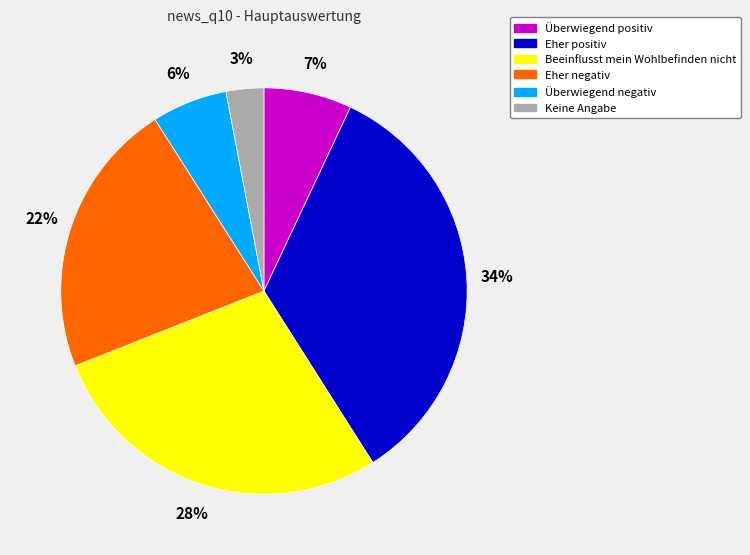

Does Überwiegend negativ account for over 50% of the chart?

No